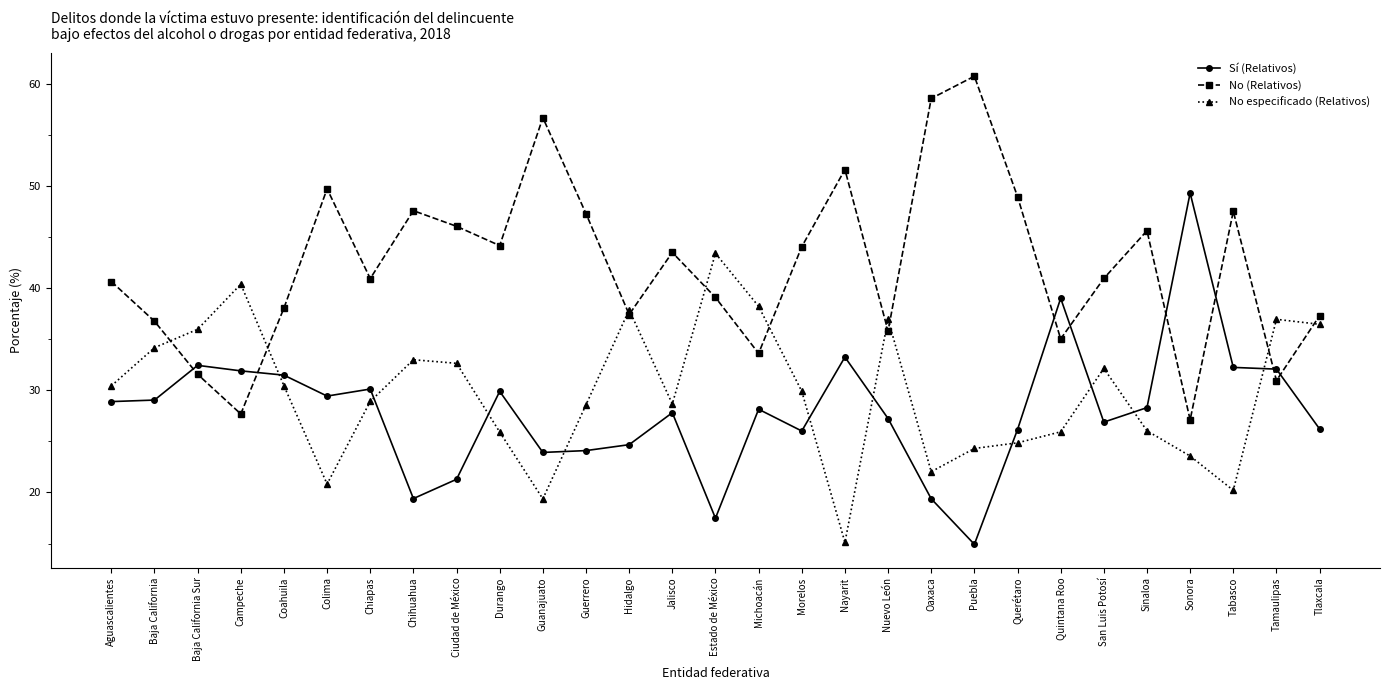

At which category does No especificado (Relativos) reach its first local peak?

Campeche